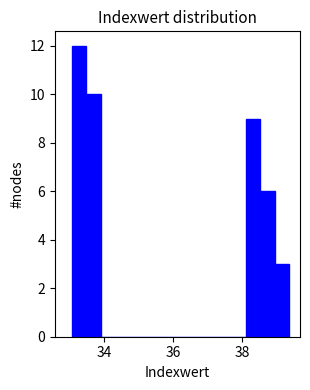

Read against the x-axis, roughly where is the centre of the tallest bar?

33.2